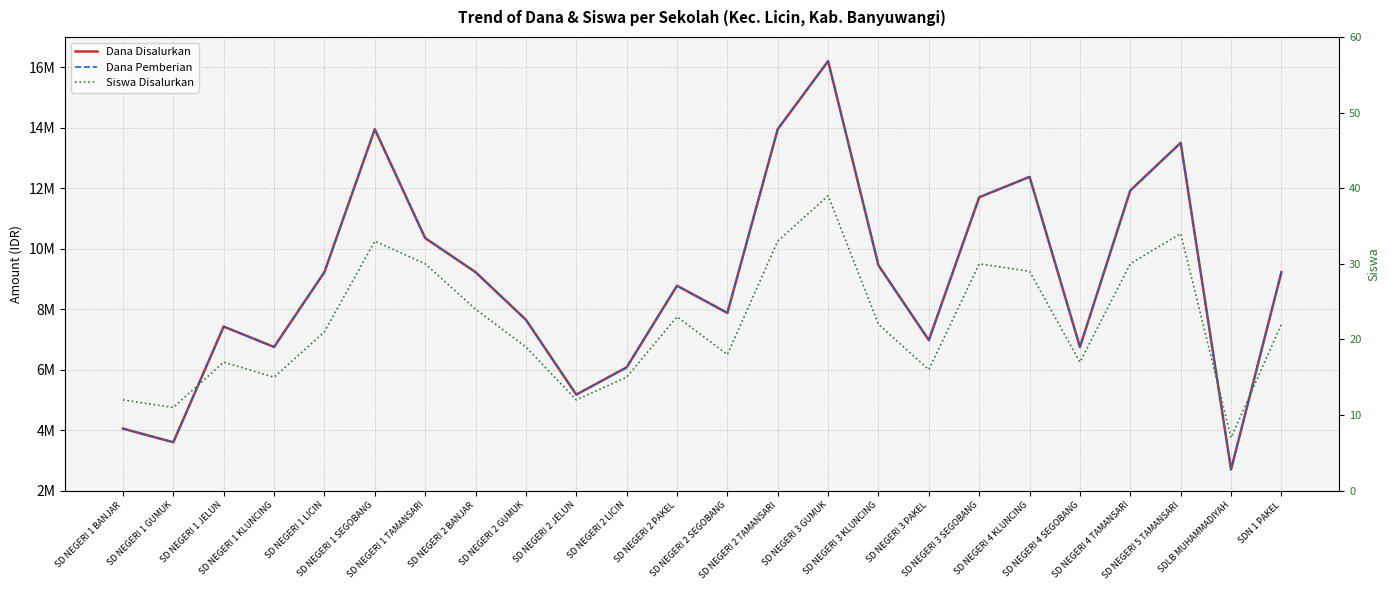

Reading right to left, list all the values displayed in this chart.

Dana Disalurkan: SDN 1 PAKEL=9225000	SDLB MUHAMMADIYAH=2700000	SD NEGERI 5 TAMANSARI=13500000	SD NEGERI 4 TAMANSARI=11925000	SD NEGERI 4 SEGOBANG=6750000	SD NEGERI 4 KLUNCING=12375000	SD NEGERI 3 SEGOBANG=11700000	SD NEGERI 3 PAKEL=6975000	SD NEGERI 3 KLUNCING=9450000	SD NEGERI 3 GUMUK=16200000	SD NEGERI 2 TAMANSARI=13950000	SD NEGERI 2 SEGOBANG=7875000	SD NEGERI 2 PAKEL=8775000	SD NEGERI 2 LICIN=6075000	SD NEGERI 2 JELUN=5175000	SD NEGERI 2 GUMUK=7650000	SD NEGERI 2 BANJAR=9225000	SD NEGERI 1 TAMANSARI=10350000	SD NEGERI 1 SEGOBANG=13950000	SD NEGERI 1 LICIN=9225000	SD NEGERI 1 KLUNCING=6750000	SD NEGERI 1 JELUN=7425000	SD NEGERI 1 GUMUK=3600000	SD NEGERI 1 BANJAR=4050000
Dana Pemberian: SDN 1 PAKEL=9225000	SDLB MUHAMMADIYAH=2700000	SD NEGERI 5 TAMANSARI=13500000	SD NEGERI 4 TAMANSARI=11925000	SD NEGERI 4 SEGOBANG=6750000	SD NEGERI 4 KLUNCING=12375000	SD NEGERI 3 SEGOBANG=11700000	SD NEGERI 3 PAKEL=6975000	SD NEGERI 3 KLUNCING=9450000	SD NEGERI 3 GUMUK=16200000	SD NEGERI 2 TAMANSARI=13950000	SD NEGERI 2 SEGOBANG=7875000	SD NEGERI 2 PAKEL=8775000	SD NEGERI 2 LICIN=6075000	SD NEGERI 2 JELUN=5175000	SD NEGERI 2 GUMUK=7650000	SD NEGERI 2 BANJAR=9225000	SD NEGERI 1 TAMANSARI=10350000	SD NEGERI 1 SEGOBANG=13950000	SD NEGERI 1 LICIN=9225000	SD NEGERI 1 KLUNCING=6750000	SD NEGERI 1 JELUN=7425000	SD NEGERI 1 GUMUK=3600000	SD NEGERI 1 BANJAR=4050000
Siswa Disalurkan: SDN 1 PAKEL=22	SDLB MUHAMMADIYAH=7	SD NEGERI 5 TAMANSARI=34	SD NEGERI 4 TAMANSARI=30	SD NEGERI 4 SEGOBANG=17	SD NEGERI 4 KLUNCING=29	SD NEGERI 3 SEGOBANG=30	SD NEGERI 3 PAKEL=16	SD NEGERI 3 KLUNCING=22	SD NEGERI 3 GUMUK=39	SD NEGERI 2 TAMANSARI=33	SD NEGERI 2 SEGOBANG=18	SD NEGERI 2 PAKEL=23	SD NEGERI 2 LICIN=15	SD NEGERI 2 JELUN=12	SD NEGERI 2 GUMUK=19	SD NEGERI 2 BANJAR=24	SD NEGERI 1 TAMANSARI=30	SD NEGERI 1 SEGOBANG=33	SD NEGERI 1 LICIN=21	SD NEGERI 1 KLUNCING=15	SD NEGERI 1 JELUN=17	SD NEGERI 1 GUMUK=11	SD NEGERI 1 BANJAR=12